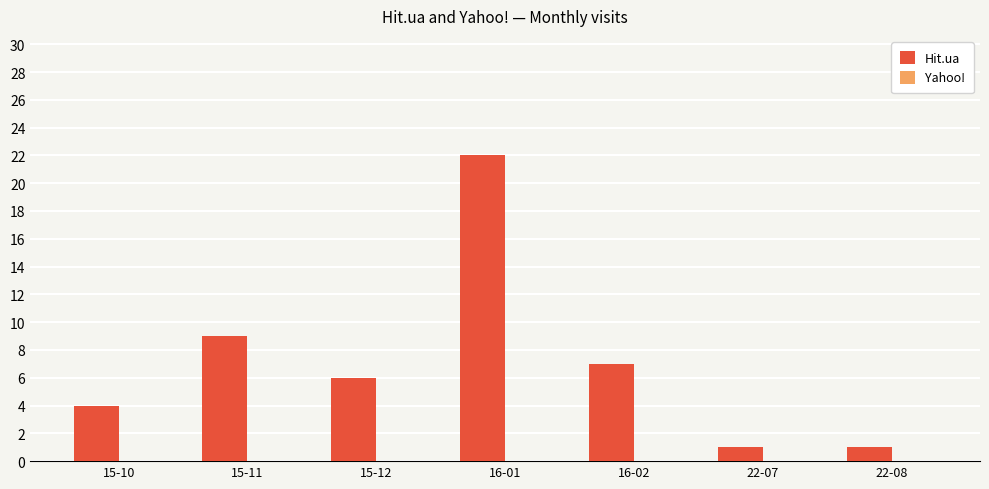

Is it true that the value at 16-01 is 15?

False